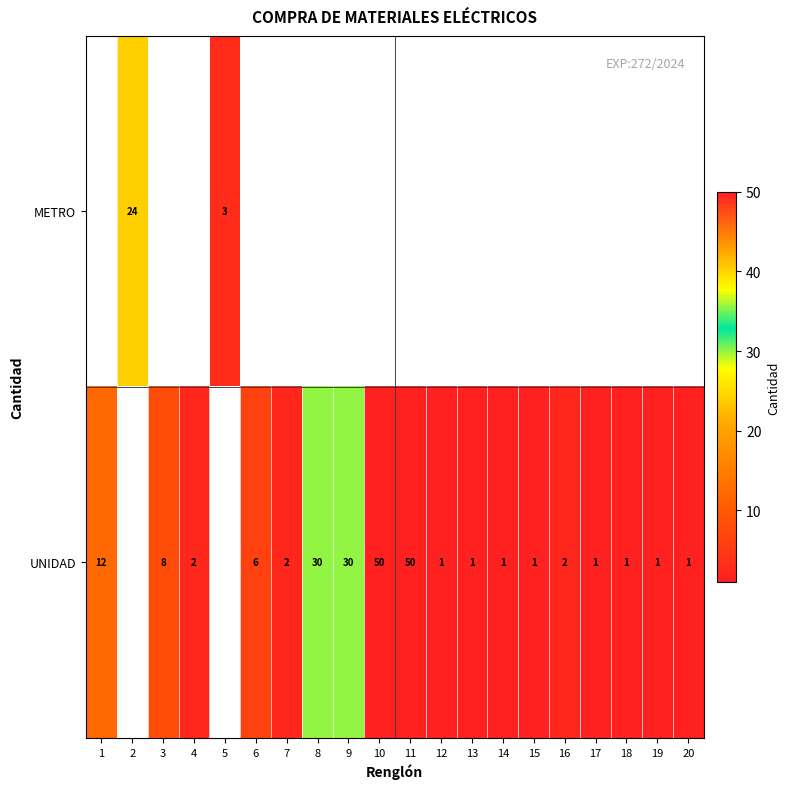

How many distinct data groups are displayed?

2